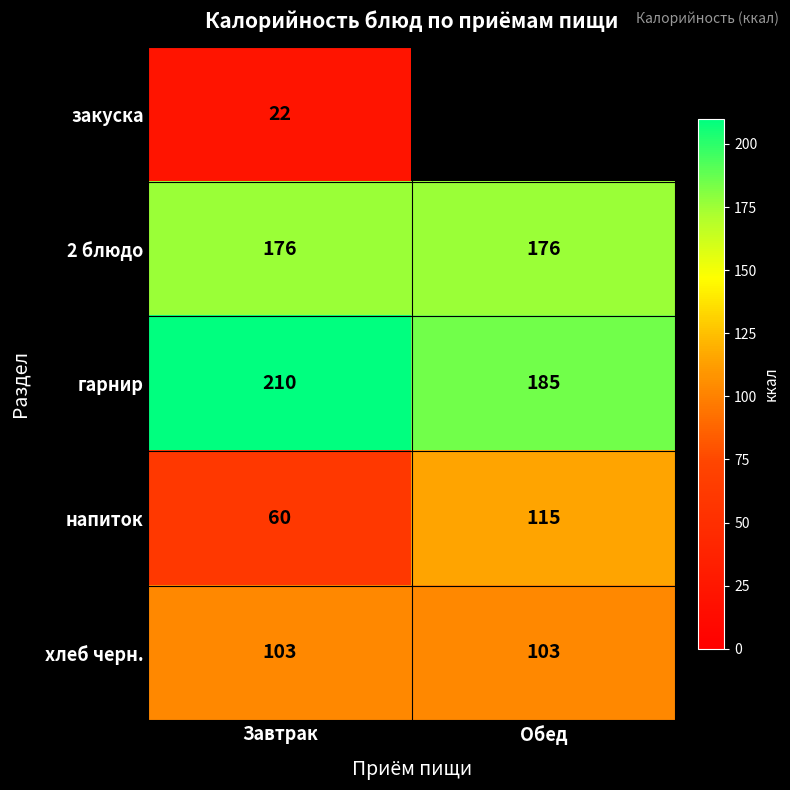

What is the difference between the highest and lowest values at Завтрак?

188